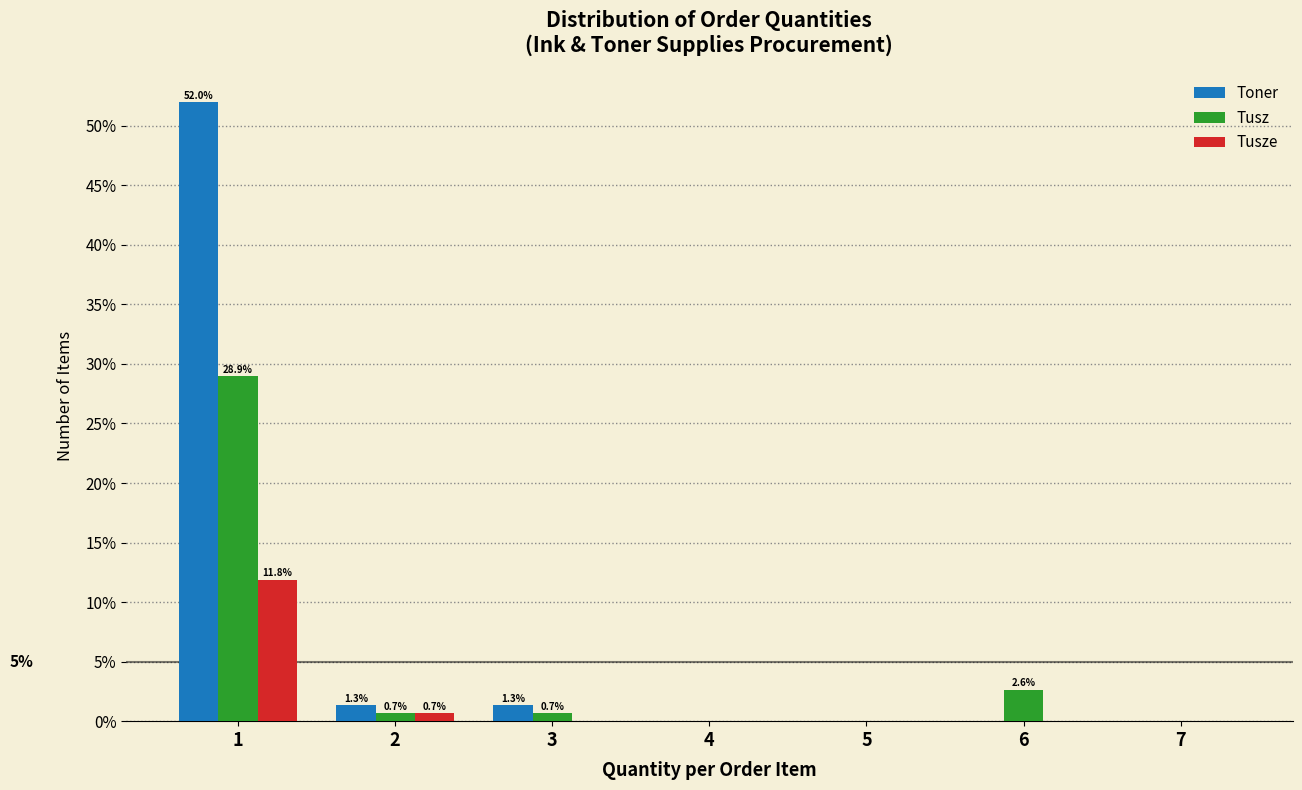

Reading right to left, extract all data points from this chart.

Toner: 7=0.0	6=0.0	5=0.0	4=0.0	3=1.3	2=1.3	1=52.0
Tusz: 7=0.0	6=2.6	5=0.0	4=0.0	3=0.7	2=0.7	1=28.9
Tusze: 7=0.0	6=0.0	5=0.0	4=0.0	3=0.0	2=0.7	1=11.8